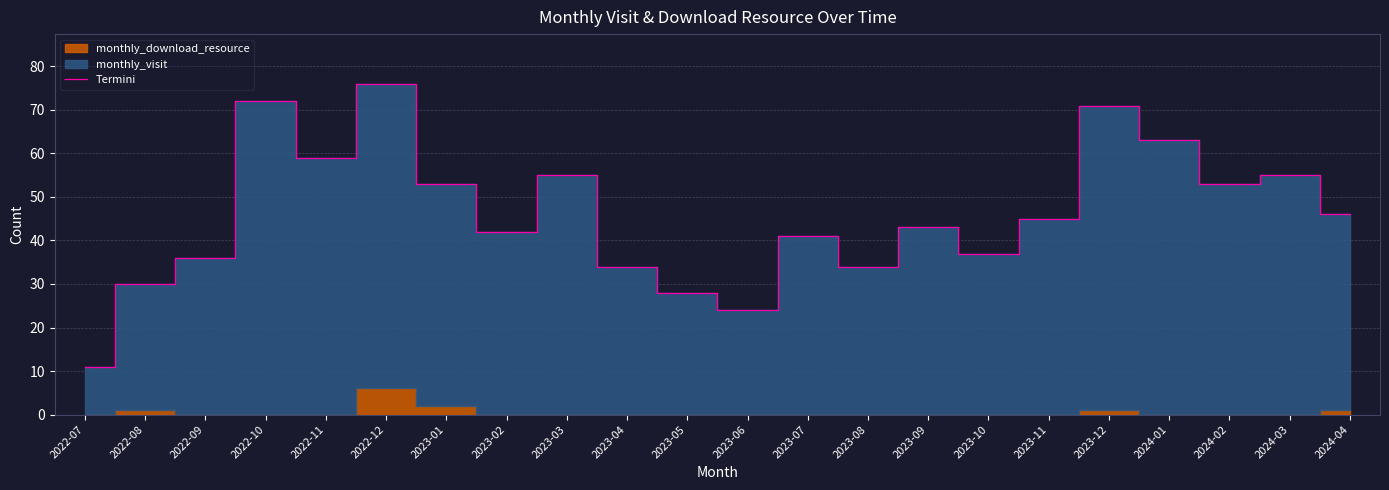

What is the difference between the maximum and minimum values?

65